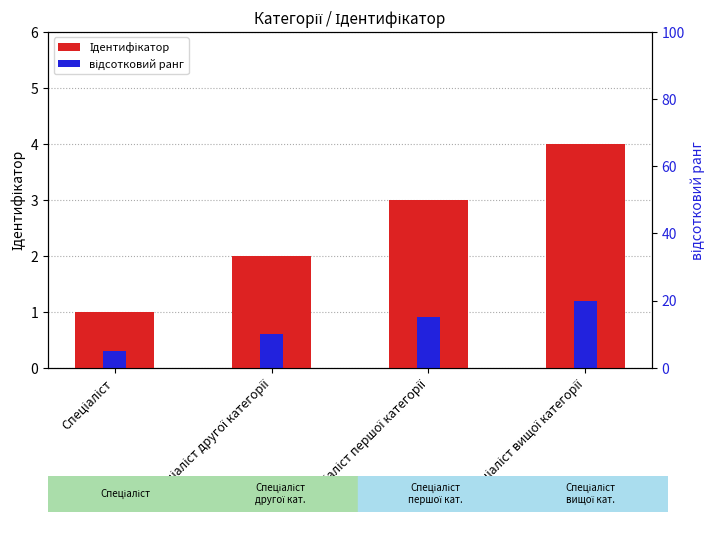

What is the sum of the відсотковий ранг values at Спеціаліст другої категорії and Спеціаліст першої категорії?

1.5